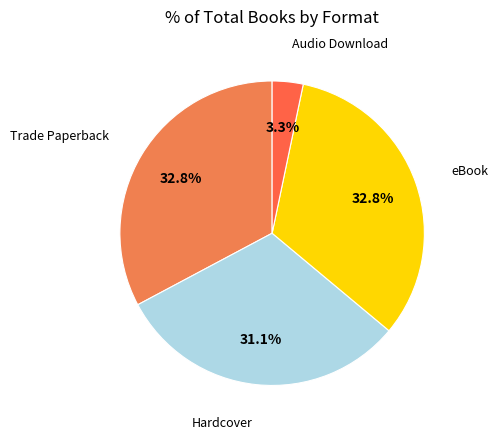

Between Trade Paperback and Audio Download, which is larger?

Trade Paperback